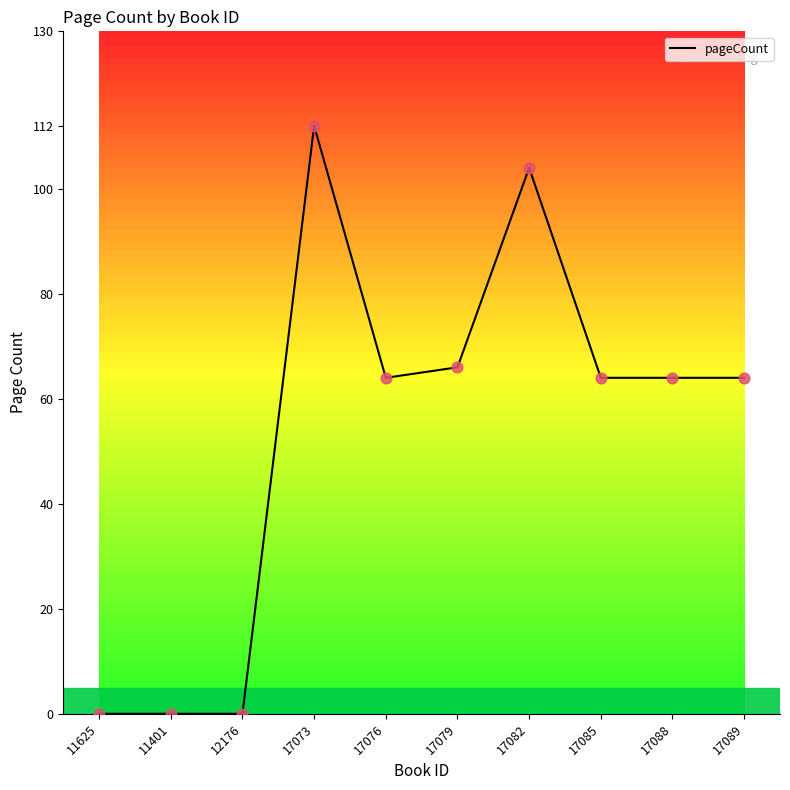

Approximately how many times larger is the value at 17089 compared to 17079?

1.0